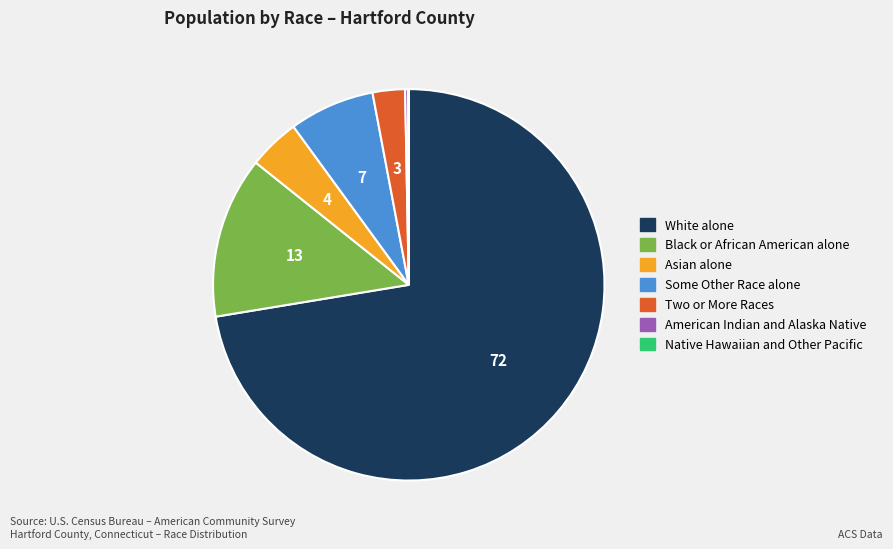

Is the sum of Black or African American alone and White alone greater than half?

Yes